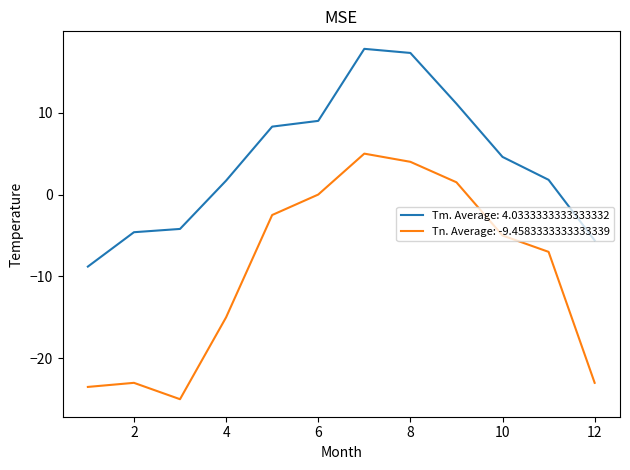

True or false: Tm. Average: 4.0333333333333332 and Tn. Average: -9.4583333333333339 intersect in this chart.

False